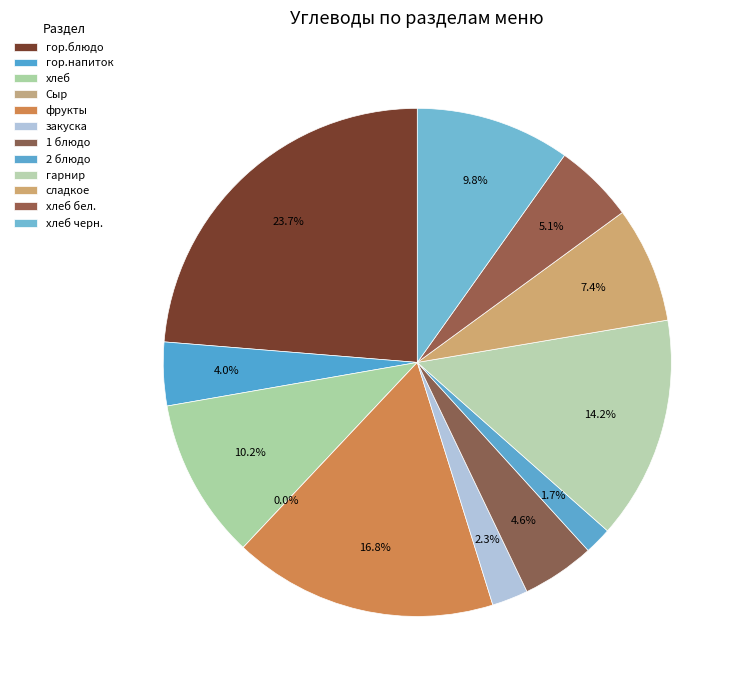

To the nearest percent, what is the difference between the хлеб черн. and 1 блюдо slice percentages?

5%